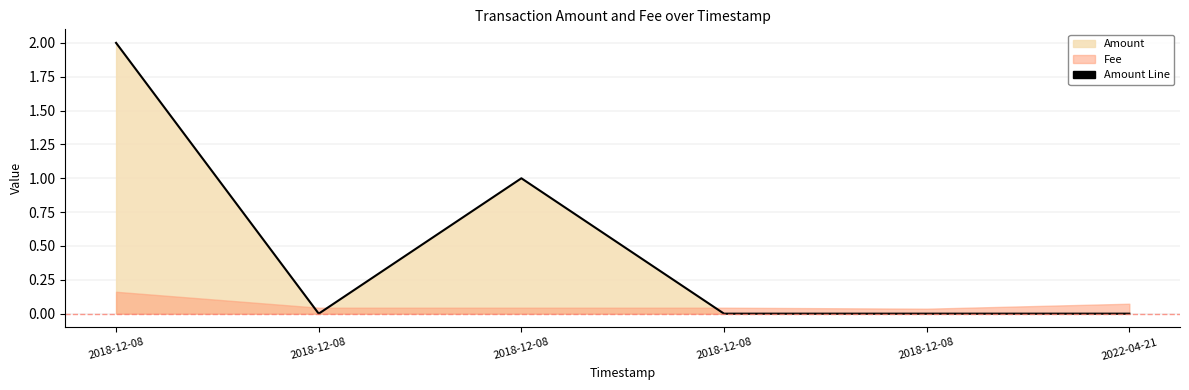

Reading left to right, list all the values displayed in this chart.

2018-12-08=2.0	2018-12-08=0.0	2018-12-08=1.0	2018-12-08=0.0	2018-12-08=0.0	2022-04-21=0.0